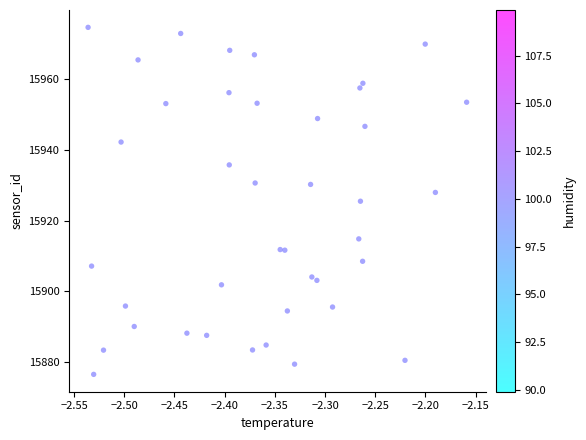

What is the range of X values (max minus min)?

0.4